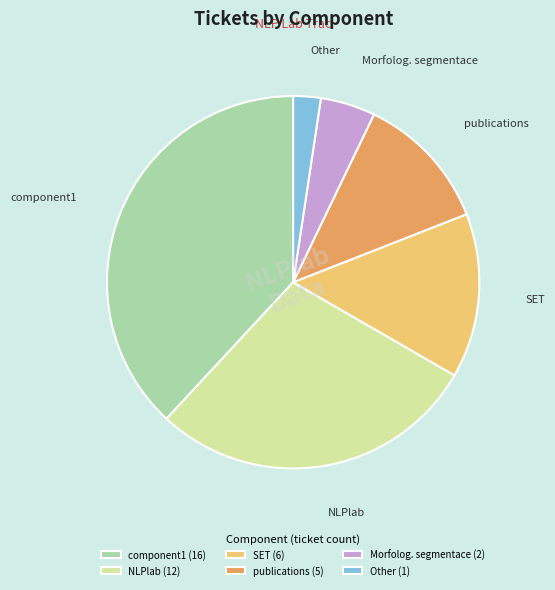

What is the ratio of the value at publications to the value at Morfolog. segmentace?

2.5